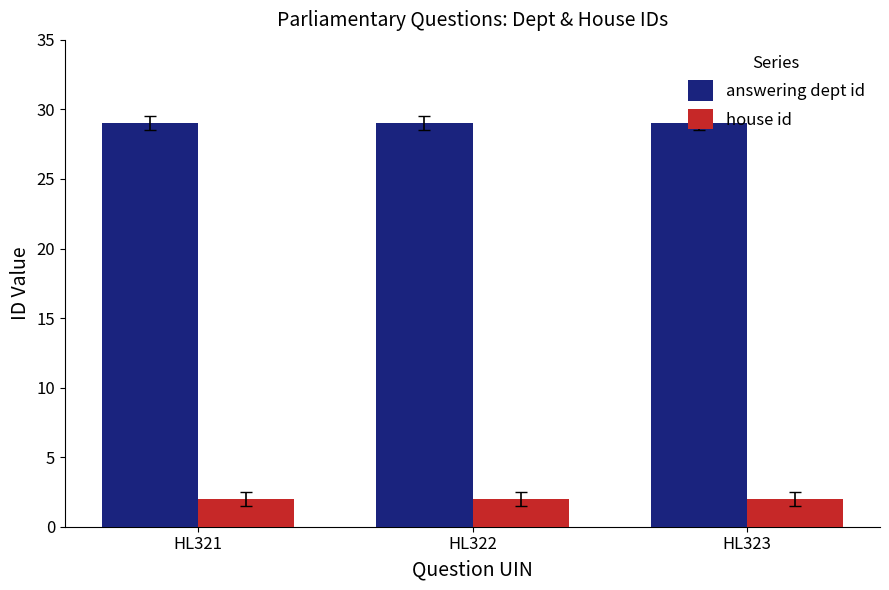

What is the maximum value for answering dept id?

29